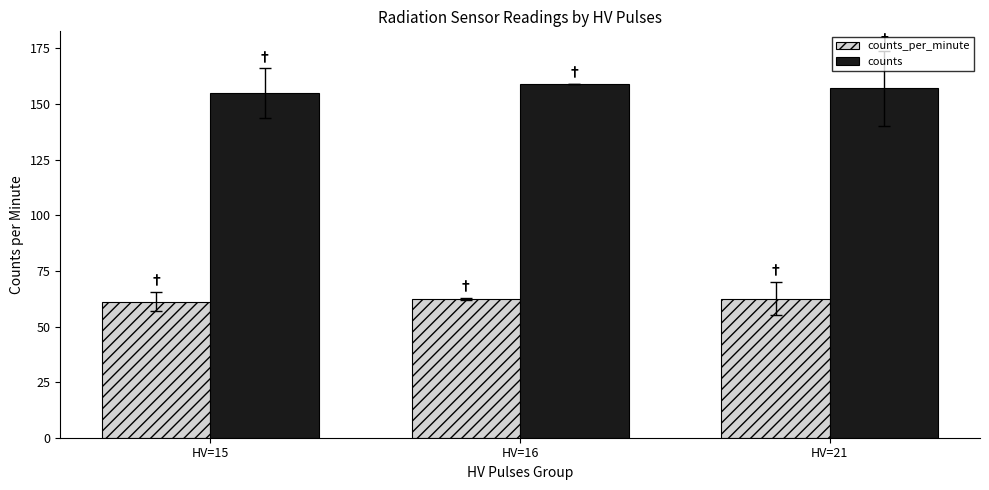

What are all the series names shown in the legend?

counts_per_minute, counts